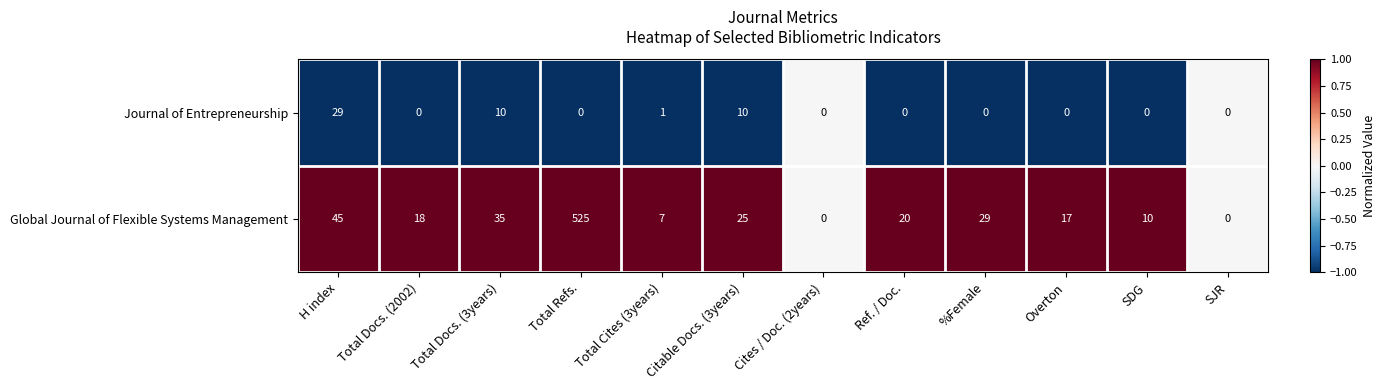

Between Citable Docs. (3years) and Cites / Doc. (2years), which series saw the biggest shift?

Global Journal of Flexible Systems Management